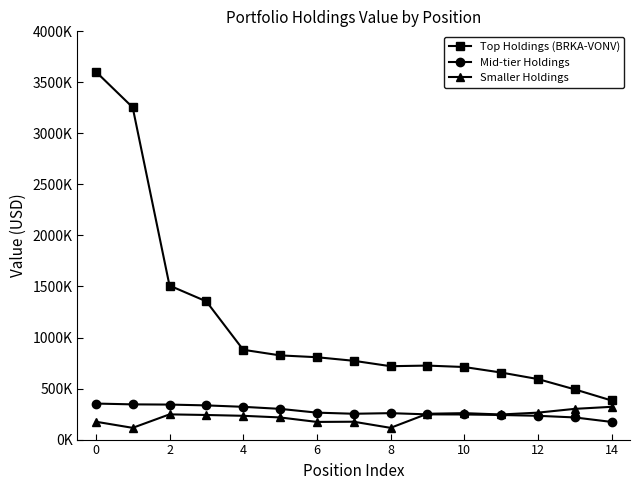

True or false: Top Holdings (BRKA-VONV) and Smaller Holdings intersect in this chart.

False